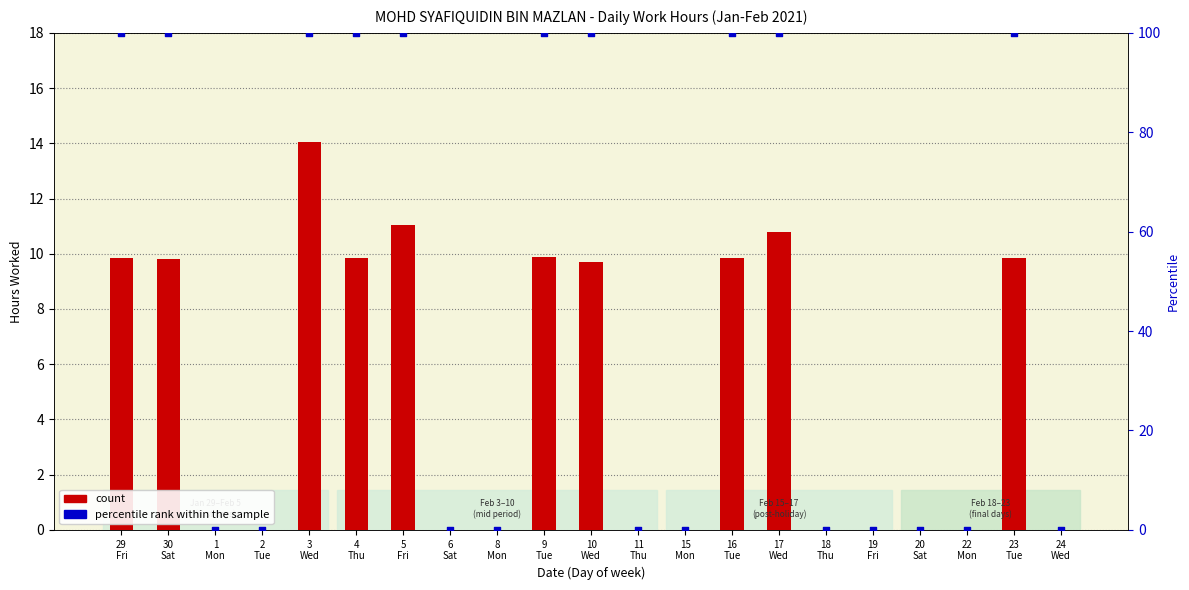

At which category is the sum across all series the highest?

3
Wed